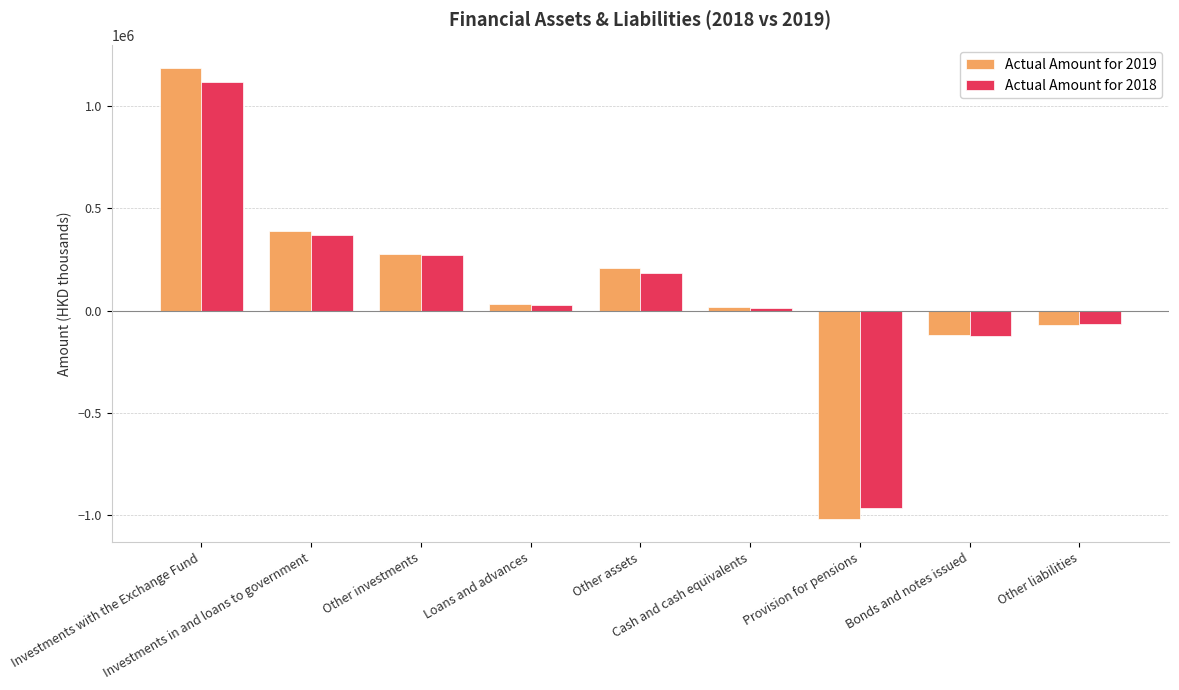

What is the minimum value for Actual Amount for 2019?

-1021671